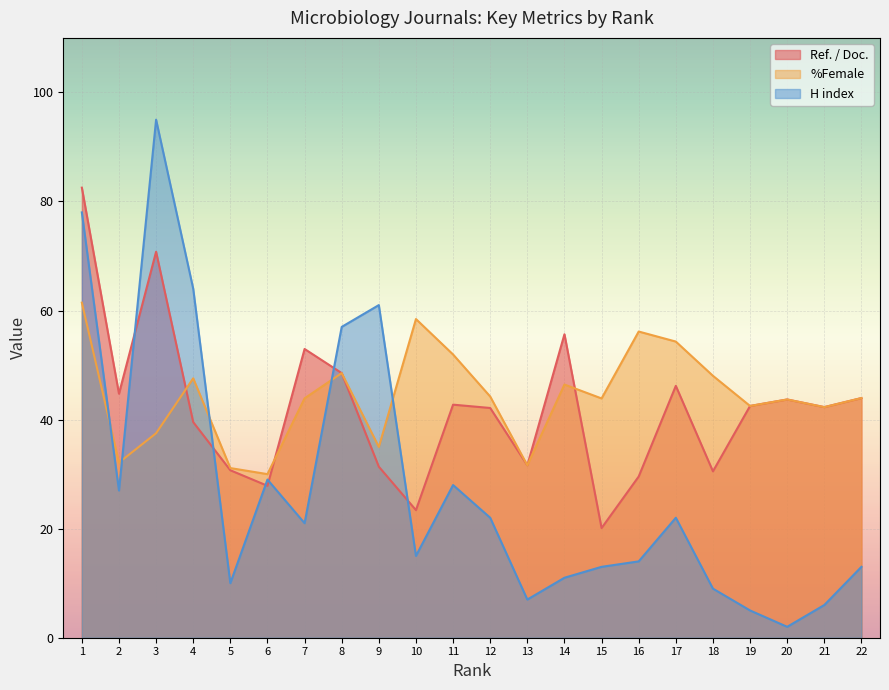

What is the value of the %Female point at the 12th from the left?

44.2